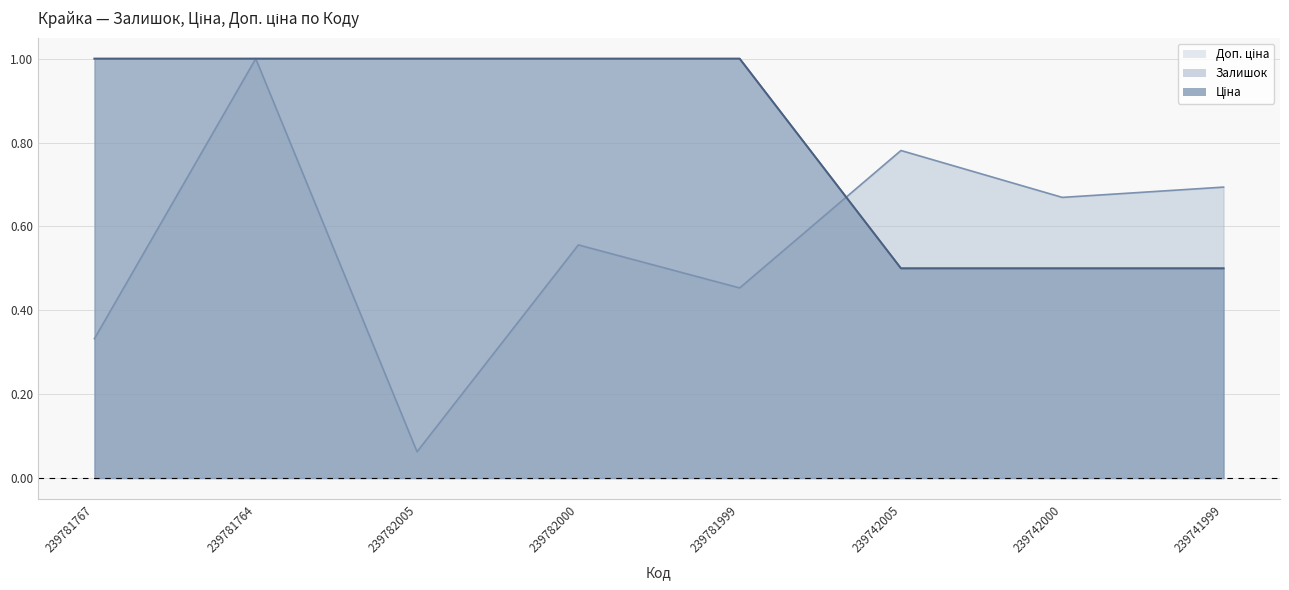

The Доп. ціна series shows 0.5 at 239742005. True or false?

True